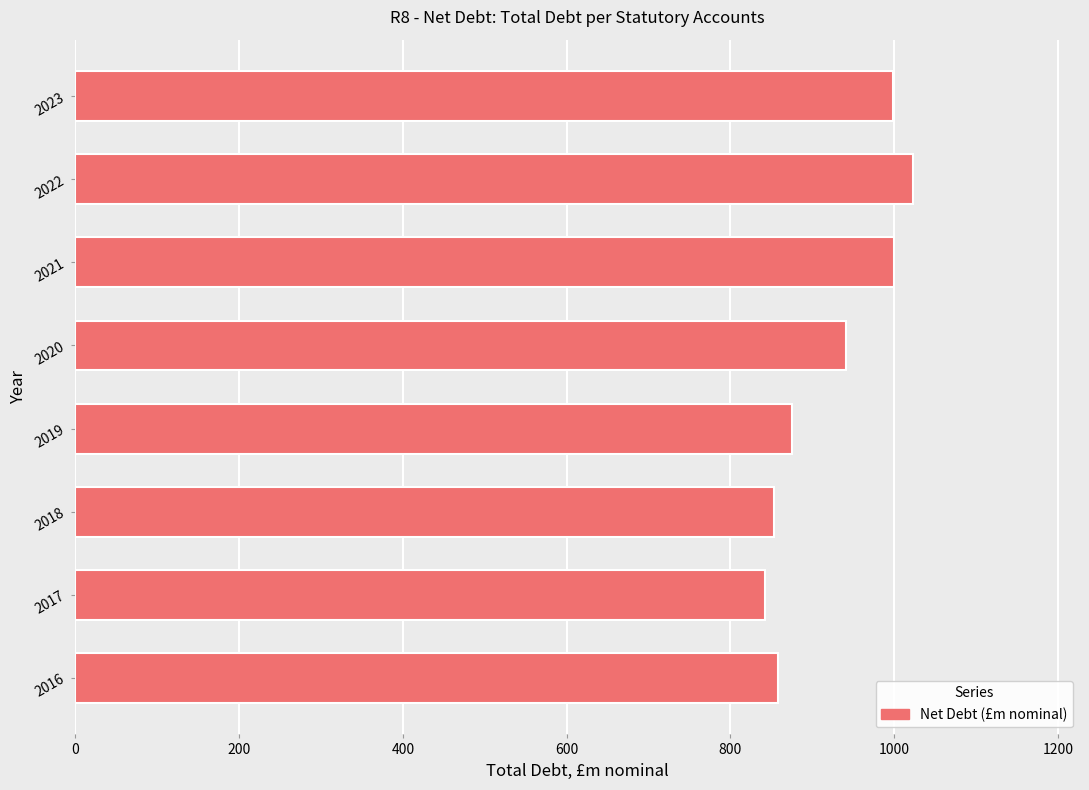

Which has a higher value, 2019 or 2020?

2020